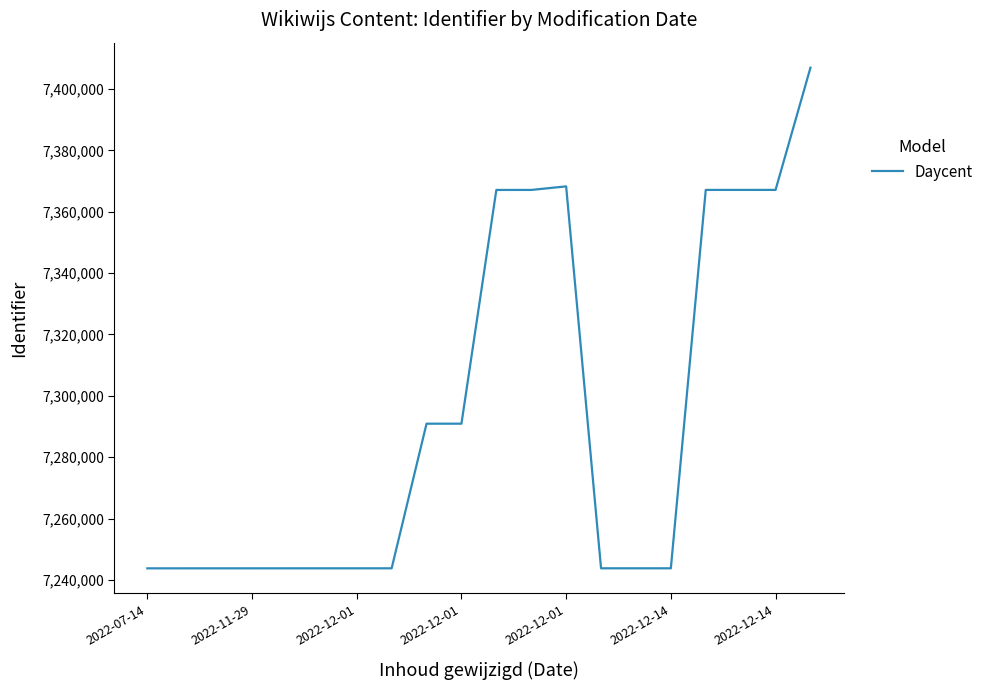

What is the smallest value displayed?

7243816